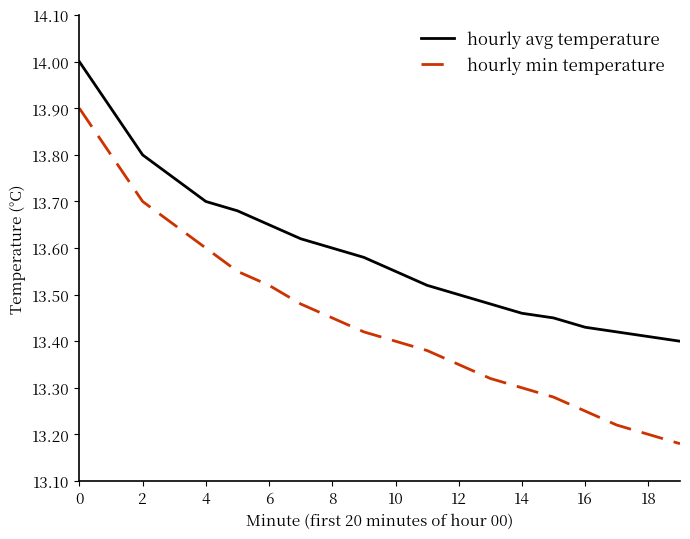

Which series has the largest total across all categories?

hourly avg temperature